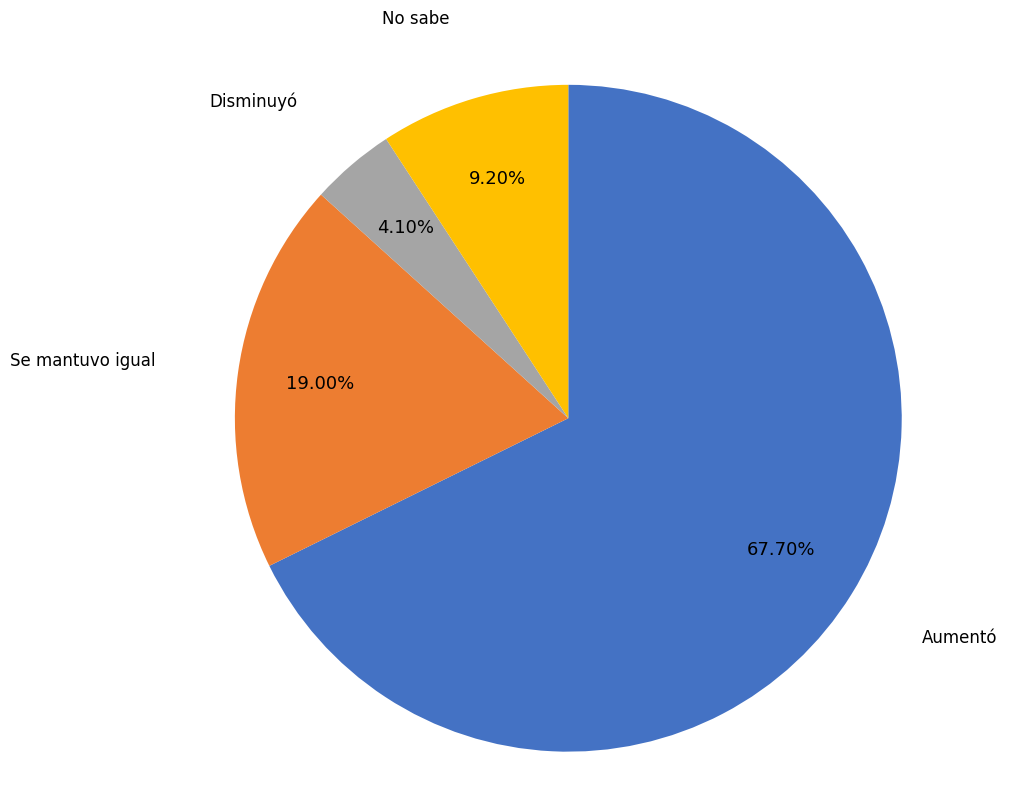

Rank the categories by value from lowest to highest.

Disminuyó, No sabe, Se mantuvo igual, Aumentó